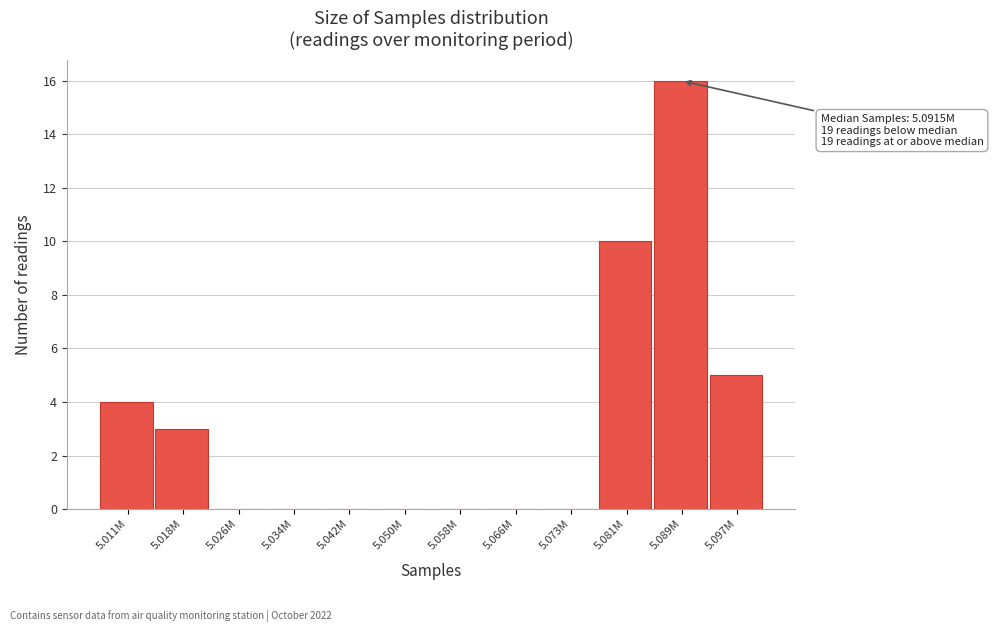

Reading left to right, extract all data points from this chart.

5.011M=4	5.018M=3	5.026M=0	5.034M=0	5.042M=0	5.050M=0	5.058M=0	5.066M=0	5.073M=0	5.081M=10	5.089M=16	5.097M=5